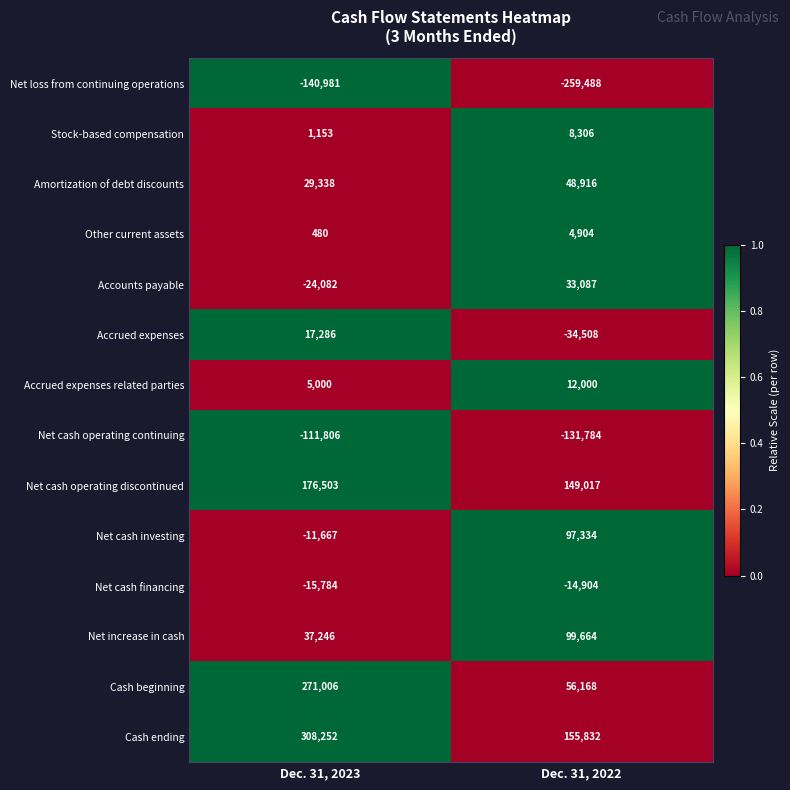

What is the approximate value of Other current assets at Dec. 31, 2022, to the nearest 50?

4900